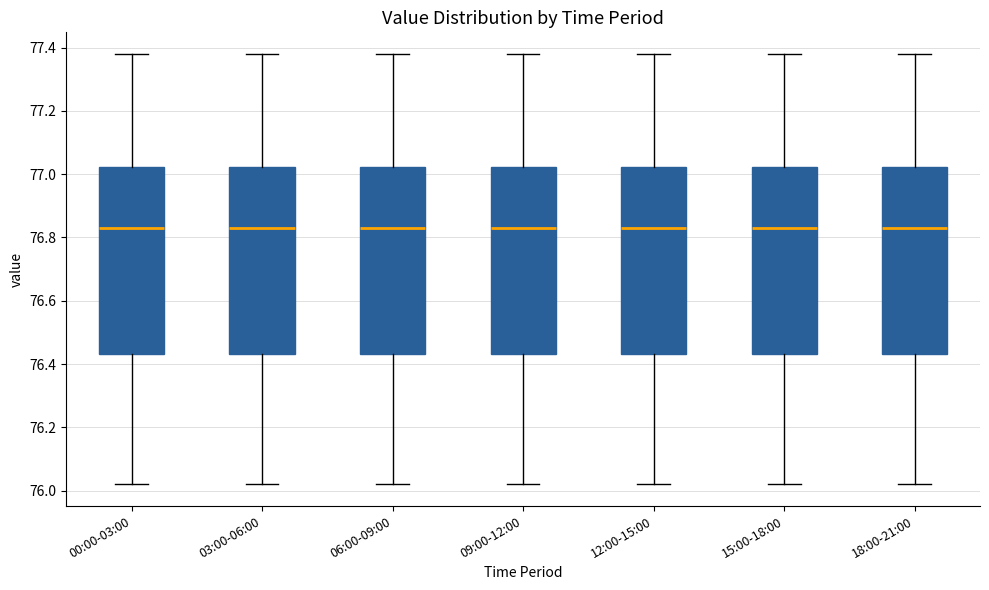

Where is the lower edge of the box for 06:00-09:00 on the y-axis? The values are not printed on the chart, so give them approximately, as read against the axis.

76.44